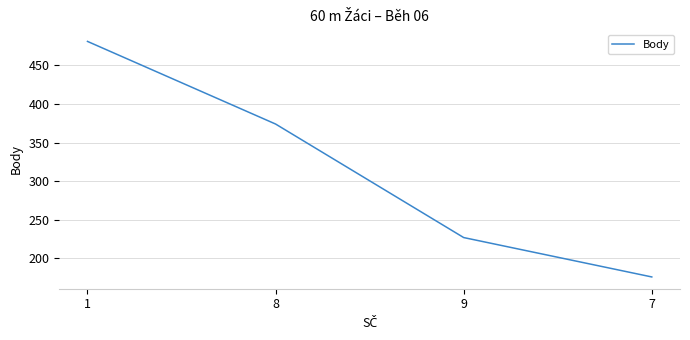

Where does the data first go above 374?

1